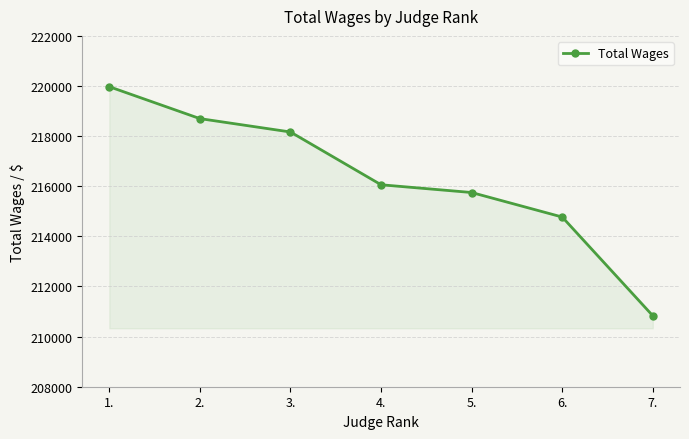

What is the greatest value displayed?

219972